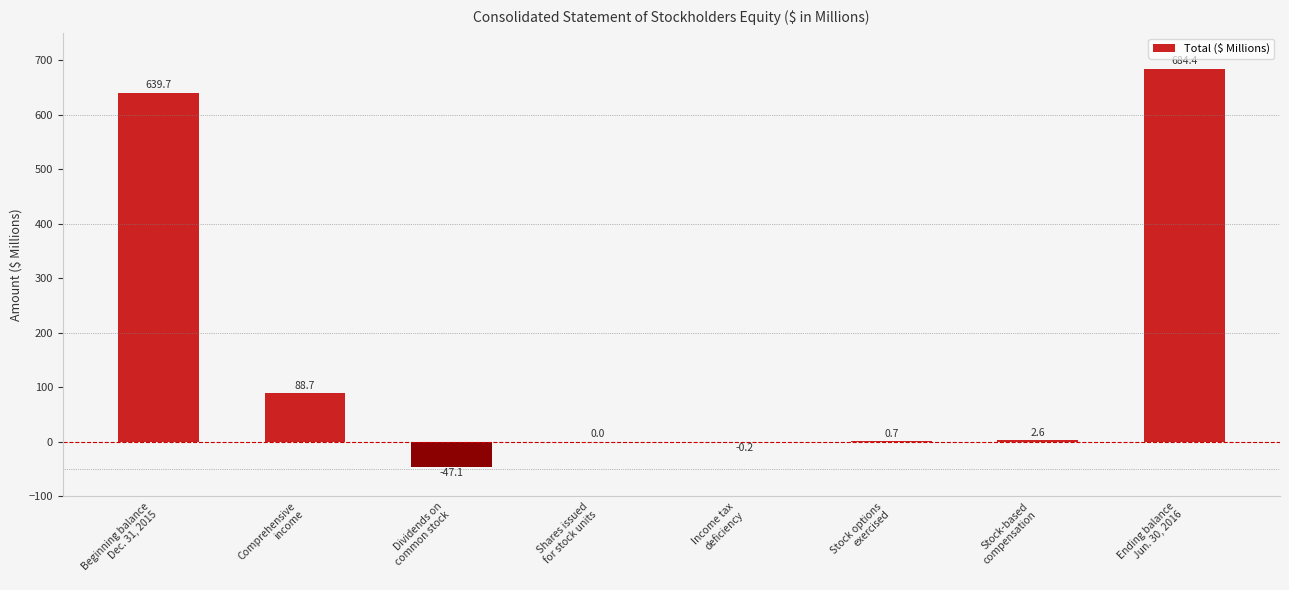

Reading left to right, extract all data points from this chart.

639.7	88.7	-47.1	0.0	-0.2	0.7	2.6	684.4